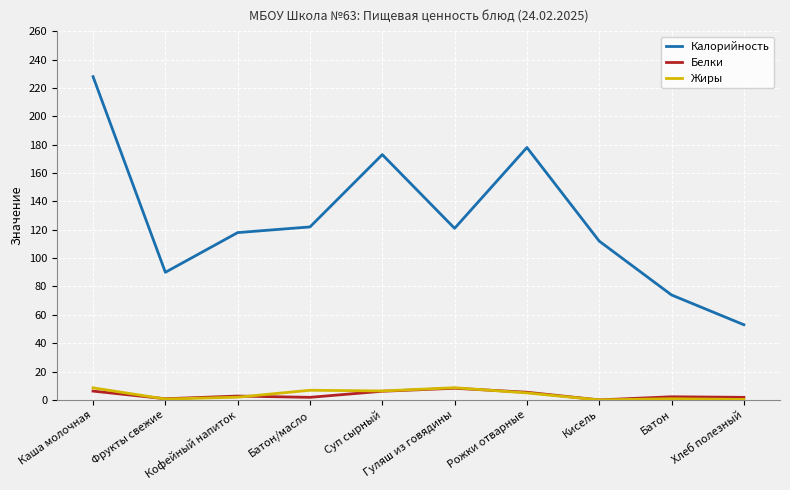

How many lines are shown in the chart?

3